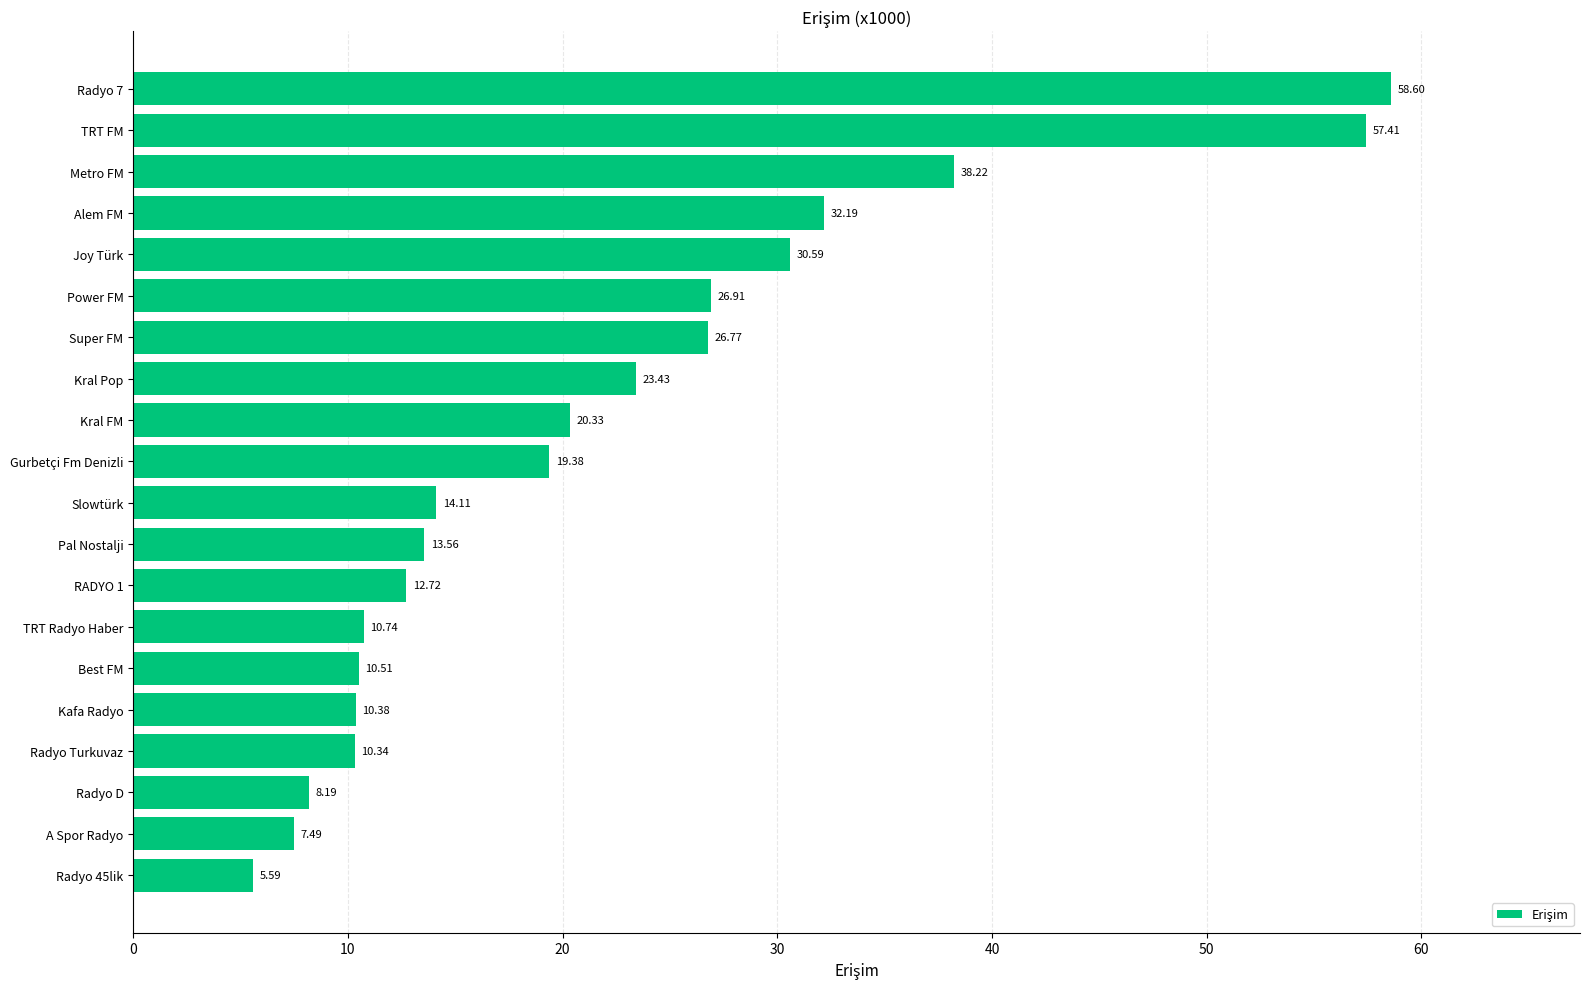

What is the difference between the values at Kral FM and TRT FM?

37.1